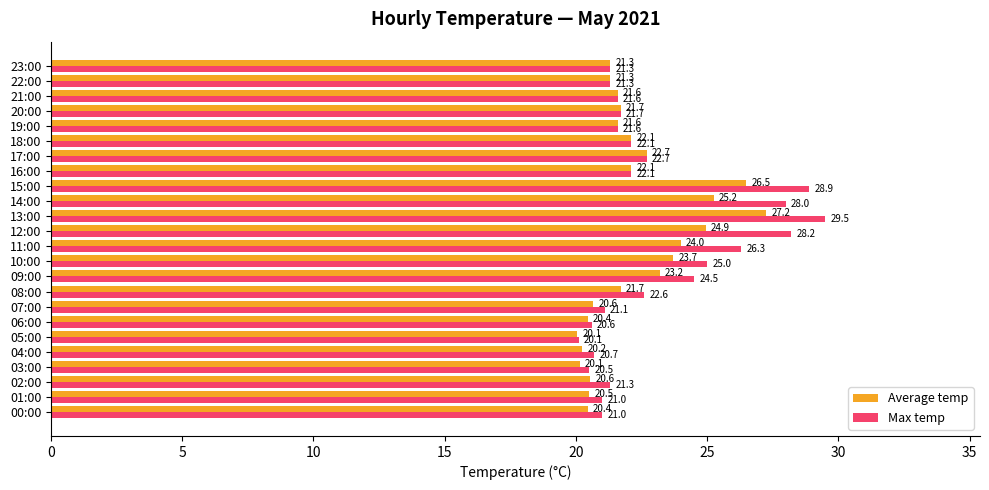

Which series has the largest total across all categories?

Max temp